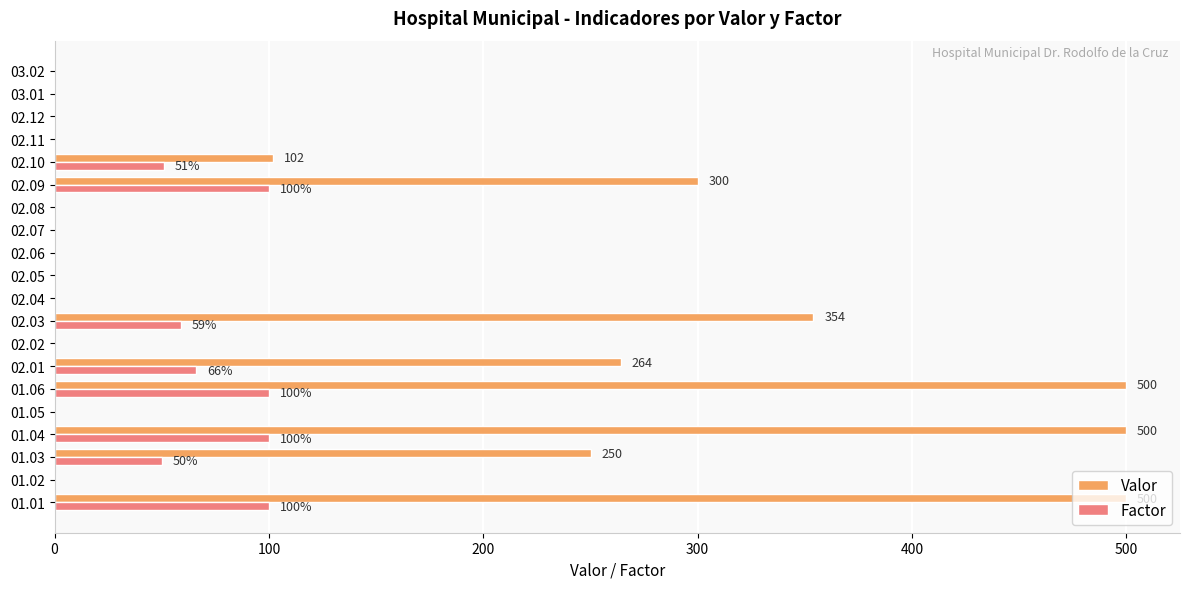

Count the number of categories in the chart.

20